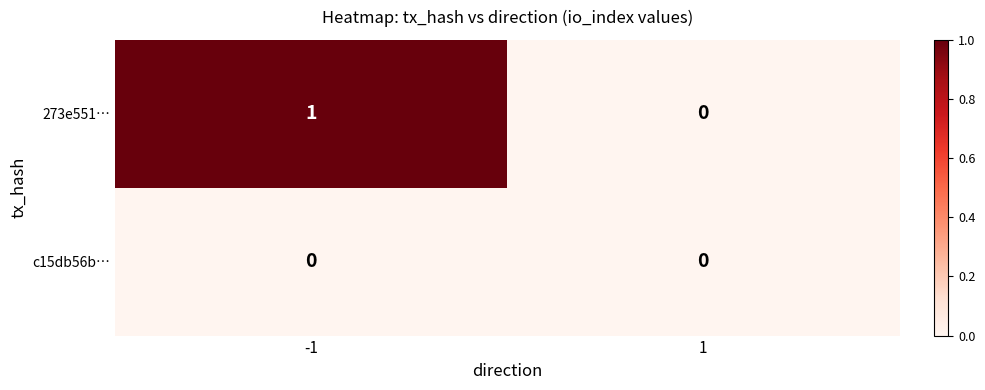

Between -1 and 1, which series saw the biggest shift?

273e551…